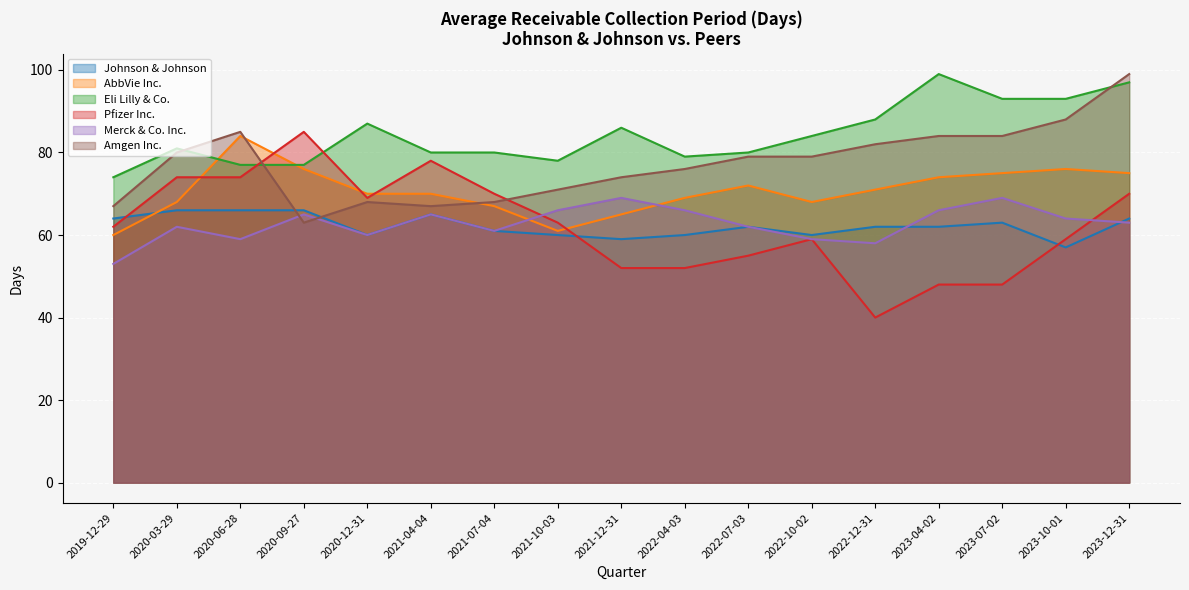

Which has a higher value, 2022-10-02 or 2023-04-02?

2023-04-02